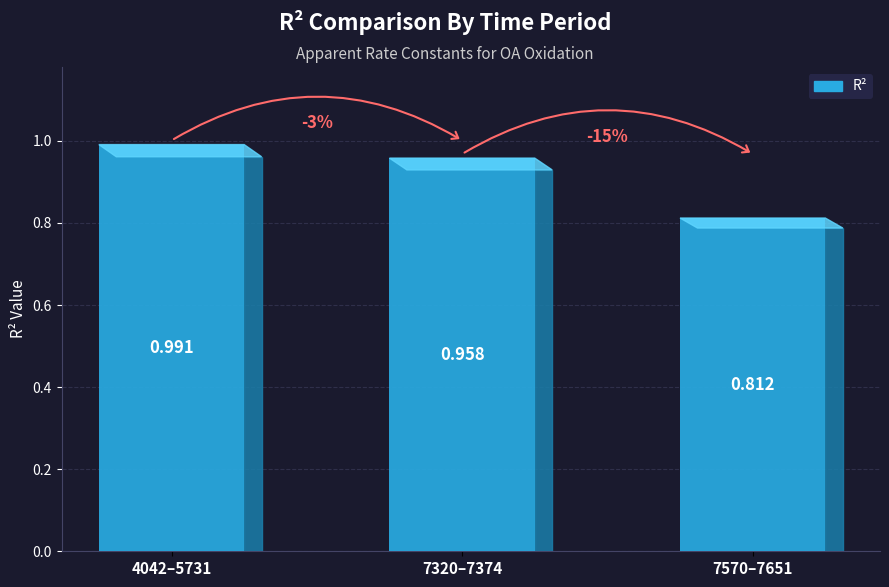

The chart shows a value of 0.8 at 7570–7651. True or false?

True